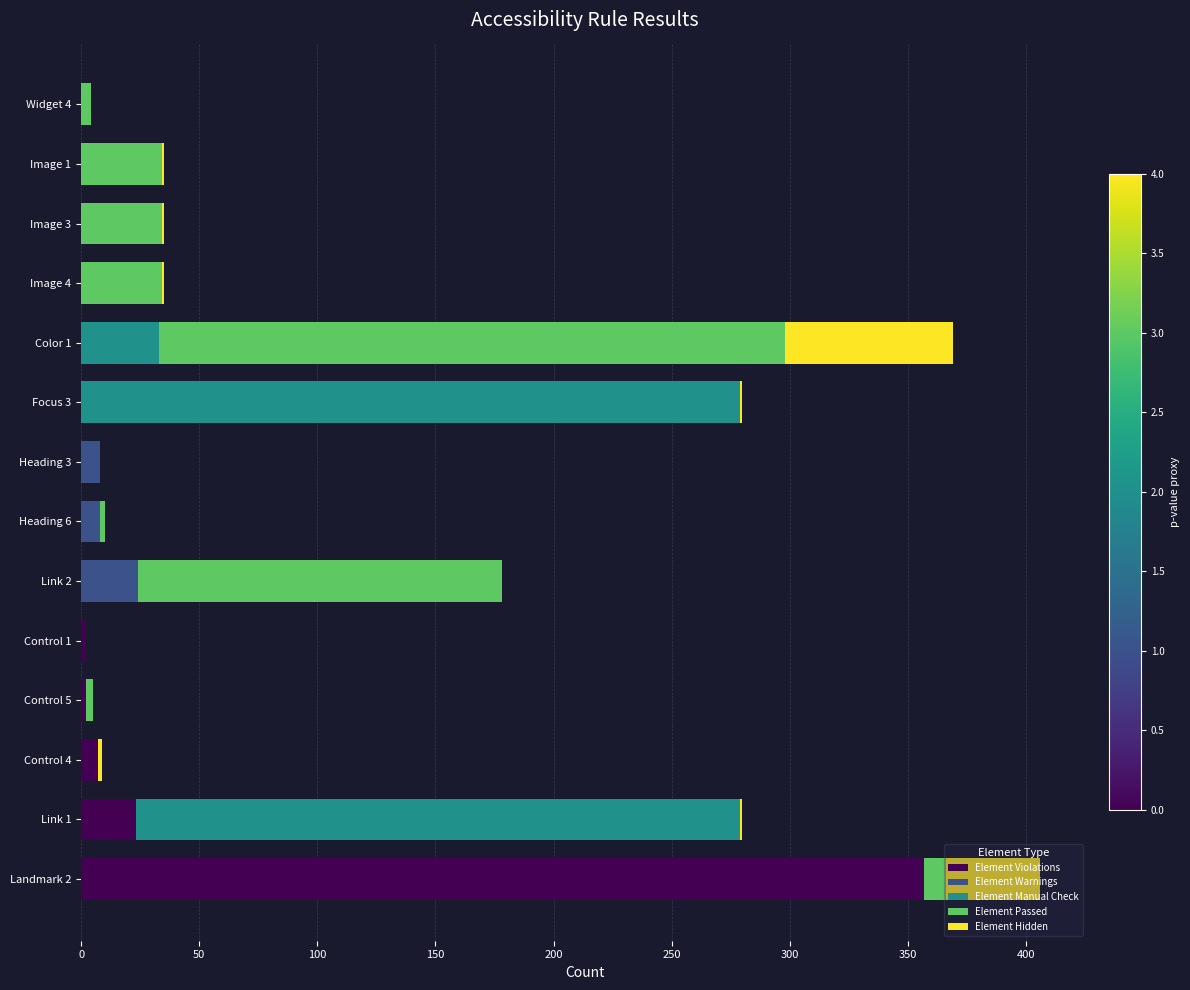

How many data points in Element Violations are above 0?

5